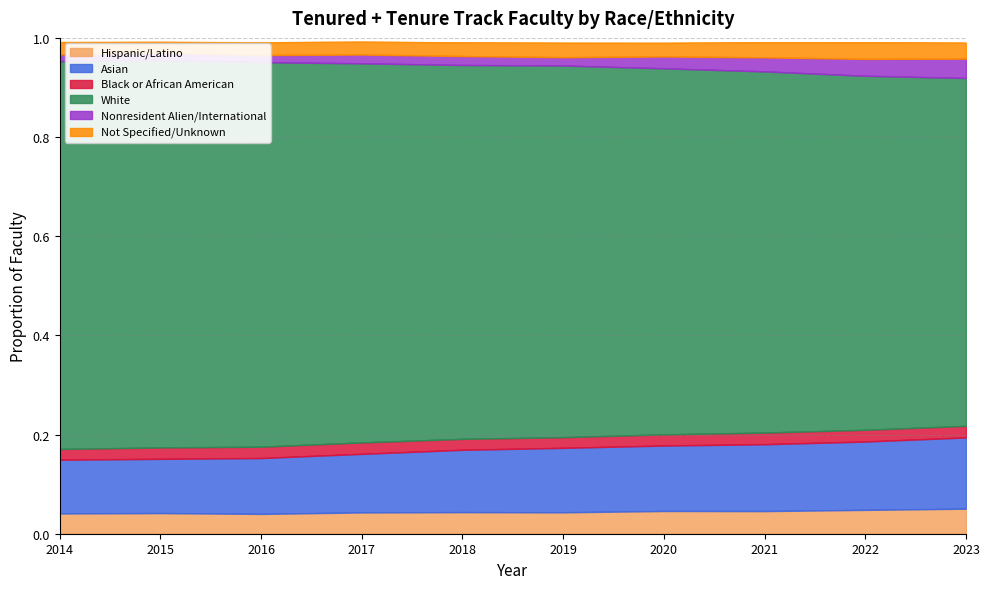

The value of Hispanic/Latino at 2018 is 0.1. True or false?

False